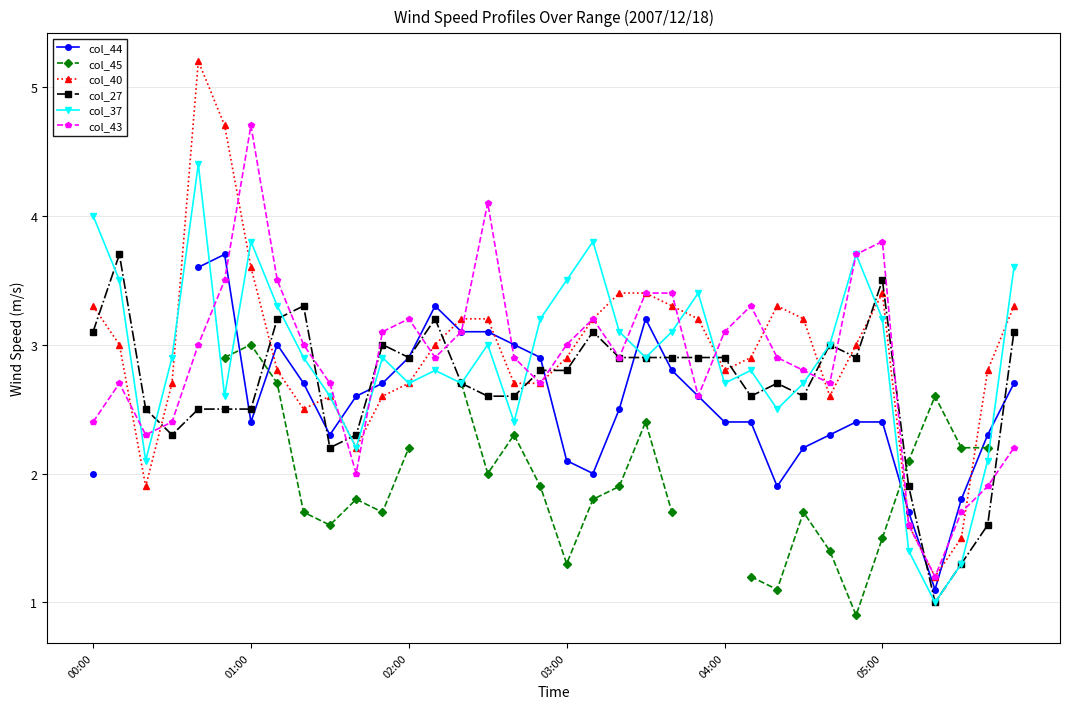

What is the maximum value shown in the chart?

5.2